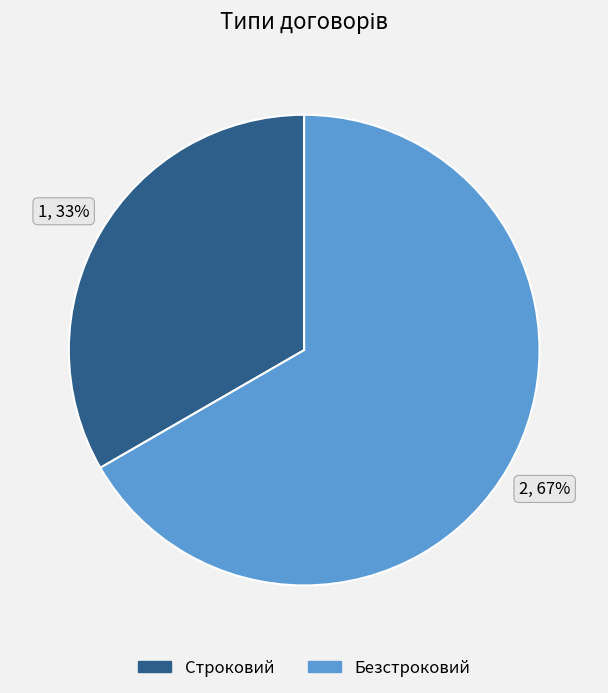

Combined, do Безстроковий and Строковий account for over 50%?

Yes